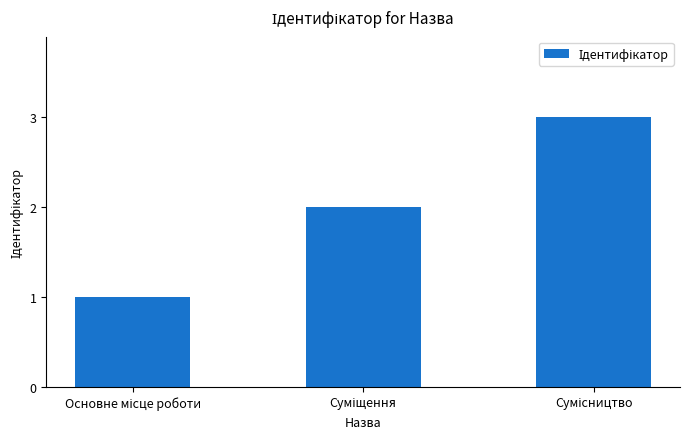

Count the number of data series in this chart.

1